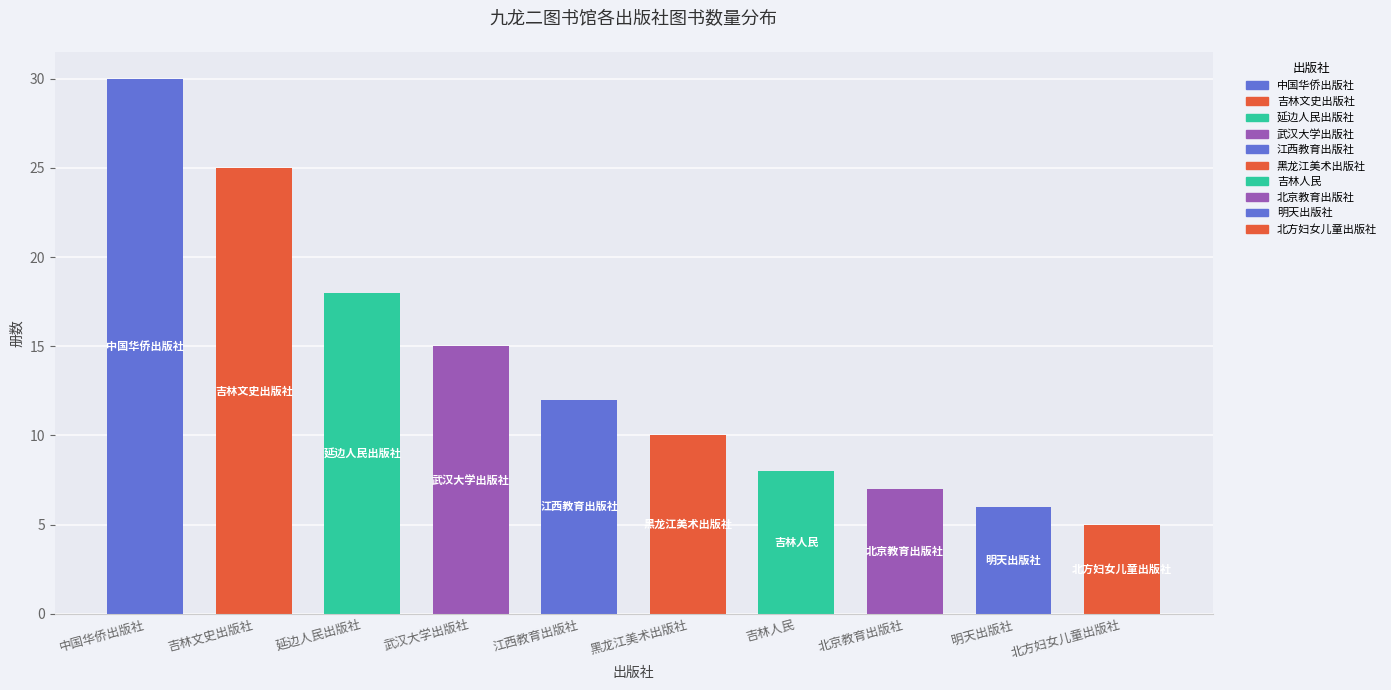

What position from the right is 延边人民出版社?

8